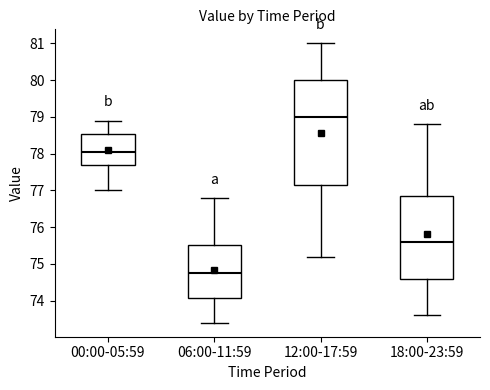

Reading left to right, read every box against the y-axis: the position of its median line, the range the box covers, and the ends of its whiskers. The values are not printed on the chart, so give them approximately, as read against the axis.

00:00-05:59: median 78.1, box 77.7 to 78.5, whiskers 77.0 to 78.9
06:00-11:59: median 74.8, box 74.1 to 75.5, whiskers 73.4 to 76.8
12:00-17:59: median 79.0, box 77.2 to 80.0, whiskers 75.2 to 81.0
18:00-23:59: median 75.6, box 74.6 to 76.9, whiskers 73.6 to 78.8